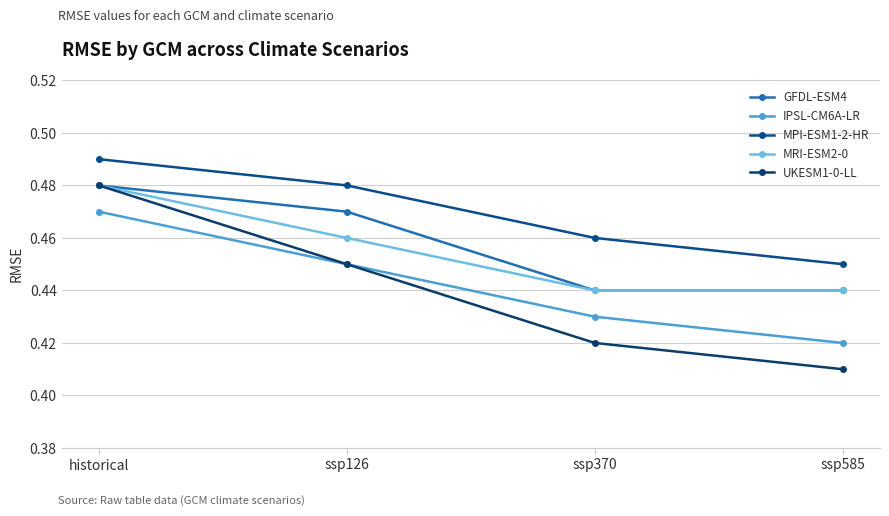

What are all the series names shown in the legend?

GFDL-ESM4, IPSL-CM6A-LR, MPI-ESM1-2-HR, MRI-ESM2-0, UKESM1-0-LL